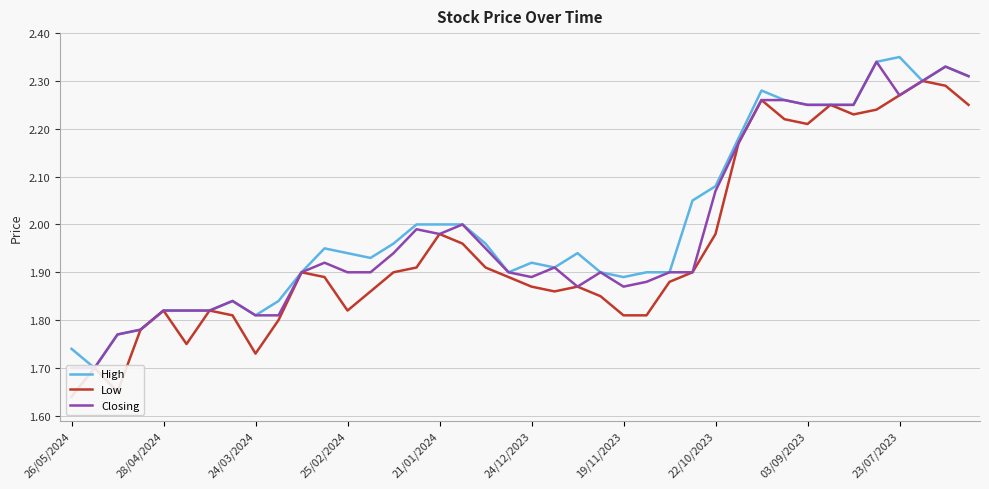

What is the lowest value of the Closing series?

1.7